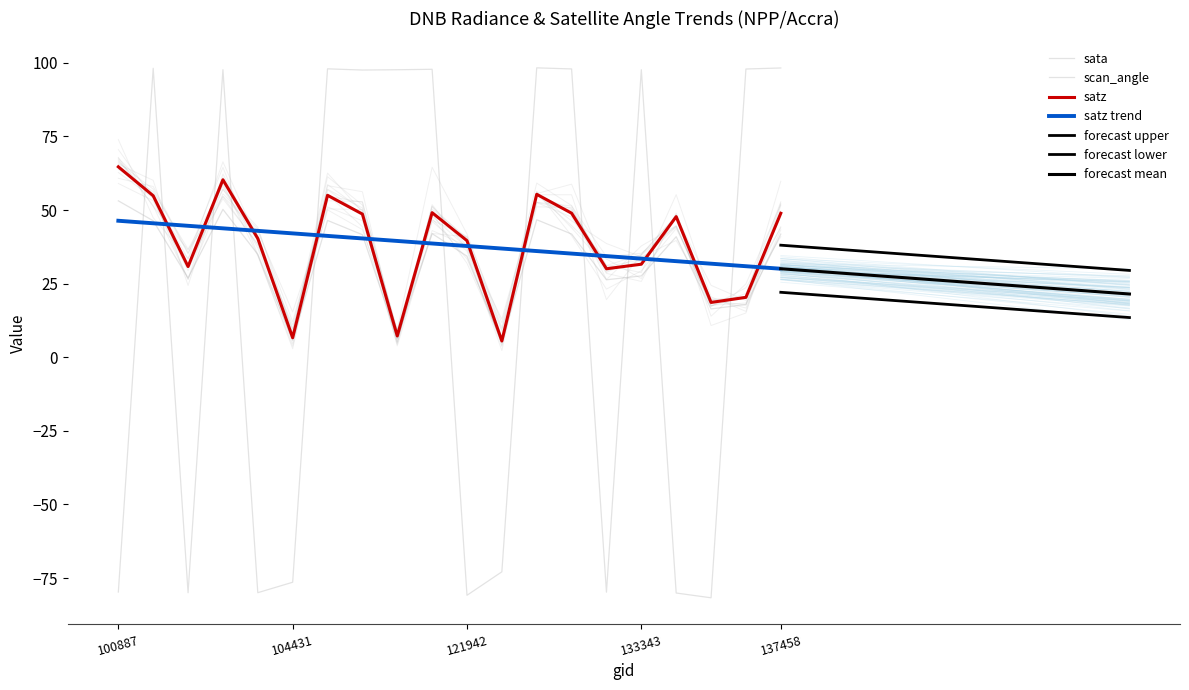

True or false: satz and scan_angle intersect in this chart.

False